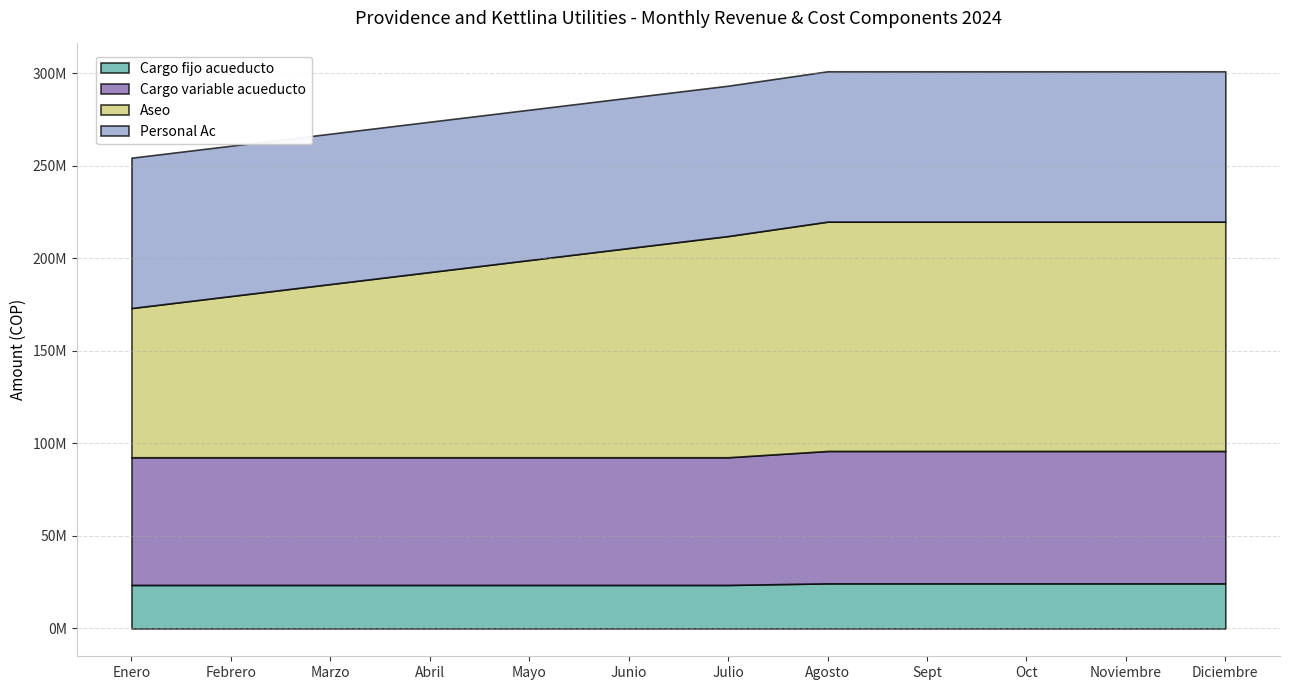

Which series has the widest spread of values?

Aseo